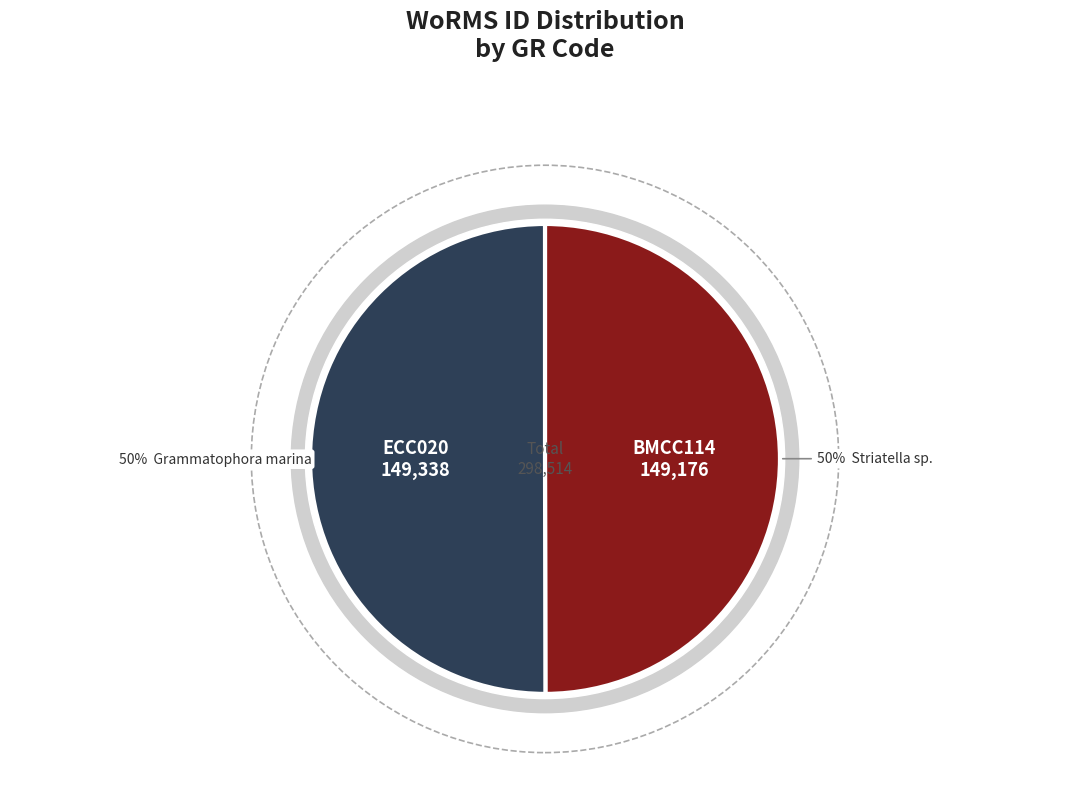

Which slice is the largest?

ECC020